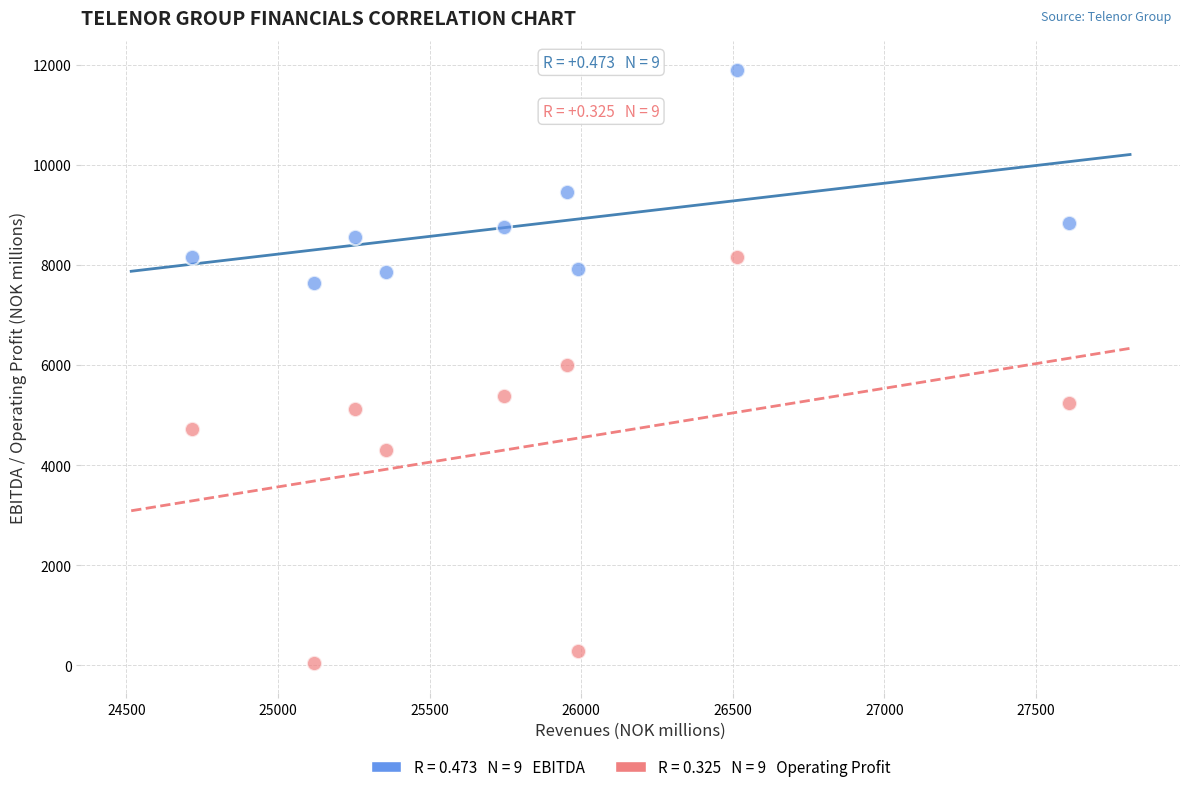

Across all data points, what is the range of X values (max minus min)?

2895.1